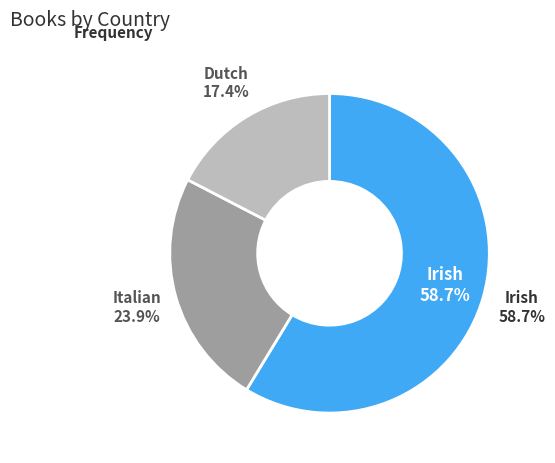

Approximately how many times larger is the value at Italian compared to Dutch?

1.4